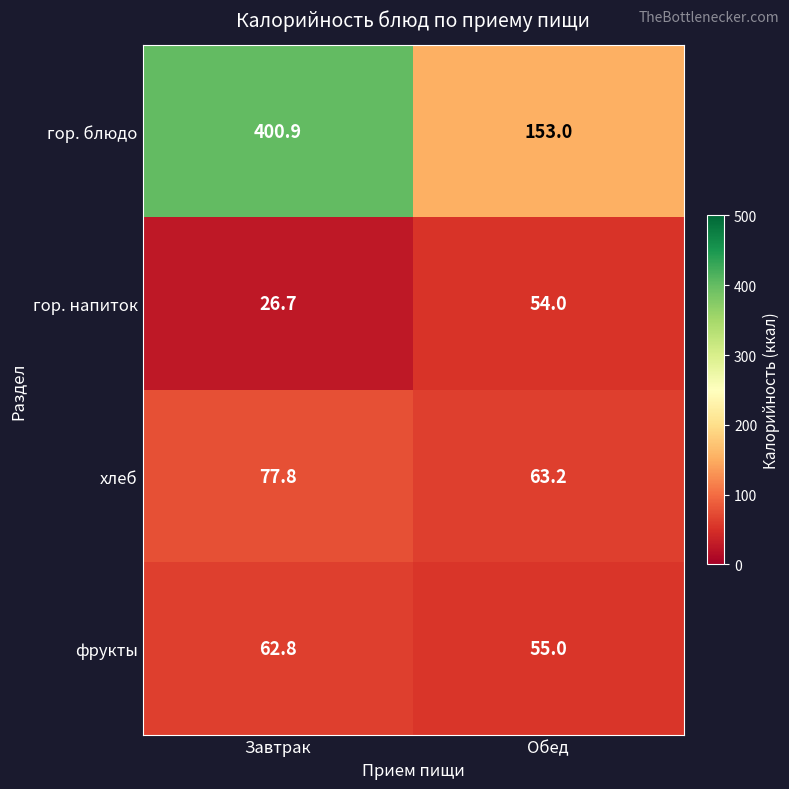

Reading left to right, transcribe all the data shown in this chart.

гор. блюдо: 400.9	153.0
гор. напиток: 26.7	54.0
хлеб: 77.8	63.2
фрукты: 62.8	55.0